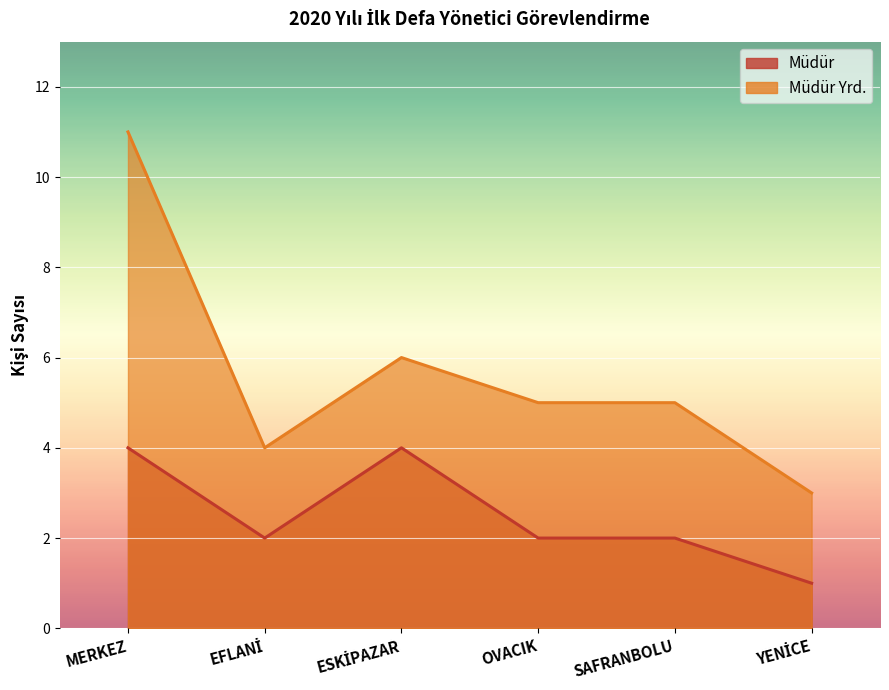

The value of Müdür at OVACIK is 2. True or false?

True